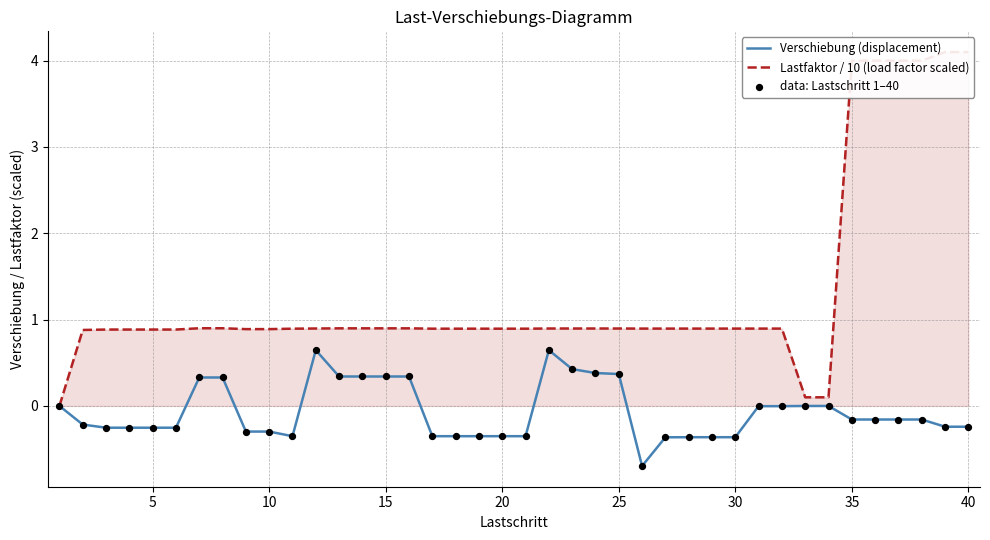

What are all the series names shown in the legend?

Verschiebung (displacement), Lastfaktor / 10 (load factor scaled), data: Lastschritt 1–40